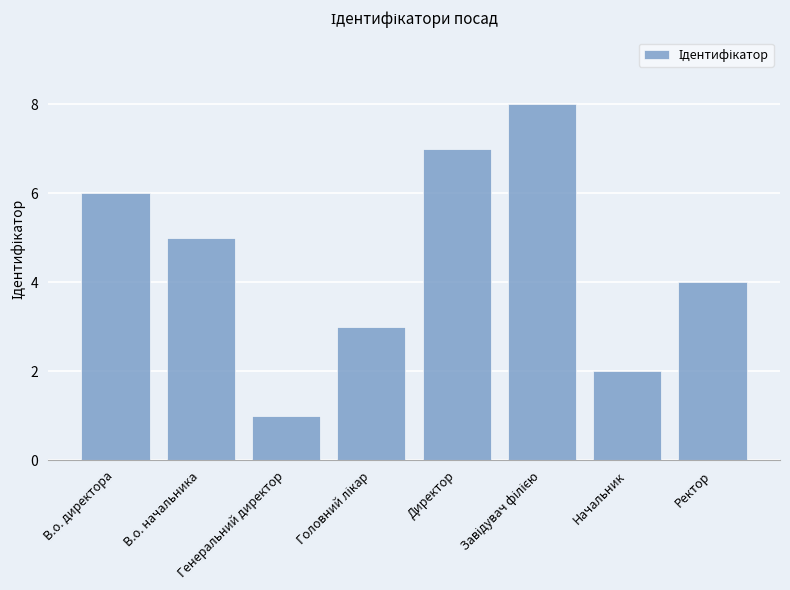

At which label does the data first exceed 5?

В.о. директора